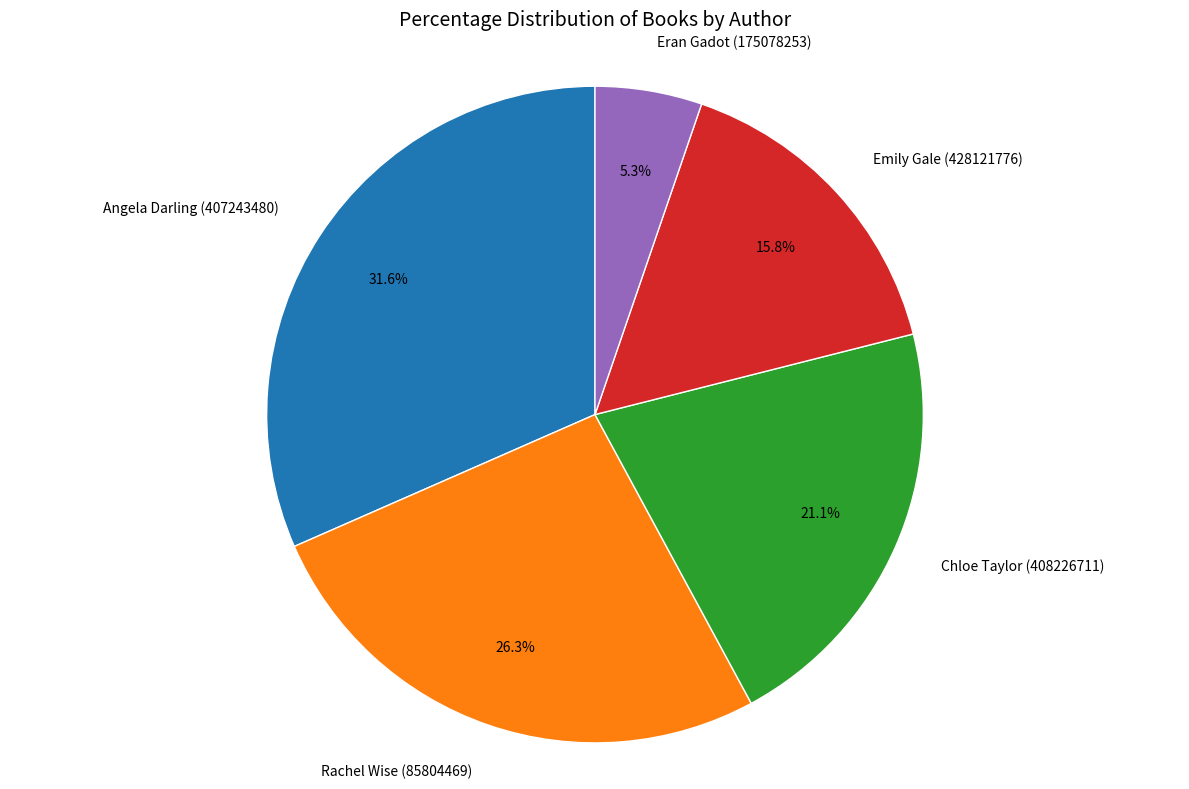

Does Angela Darling (407243480) account for over 50% of the chart?

No